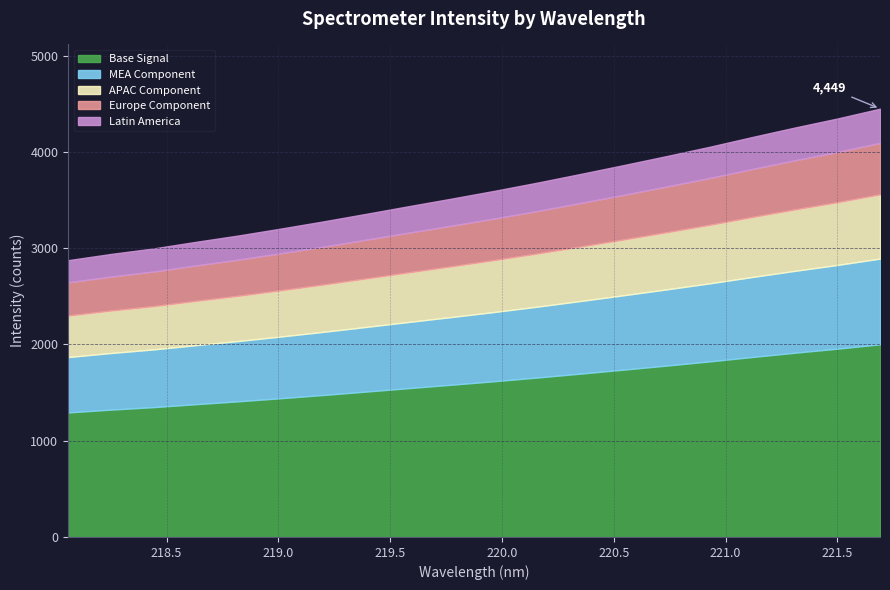

At which category does the chart reach its minimum across all series?

218.0596